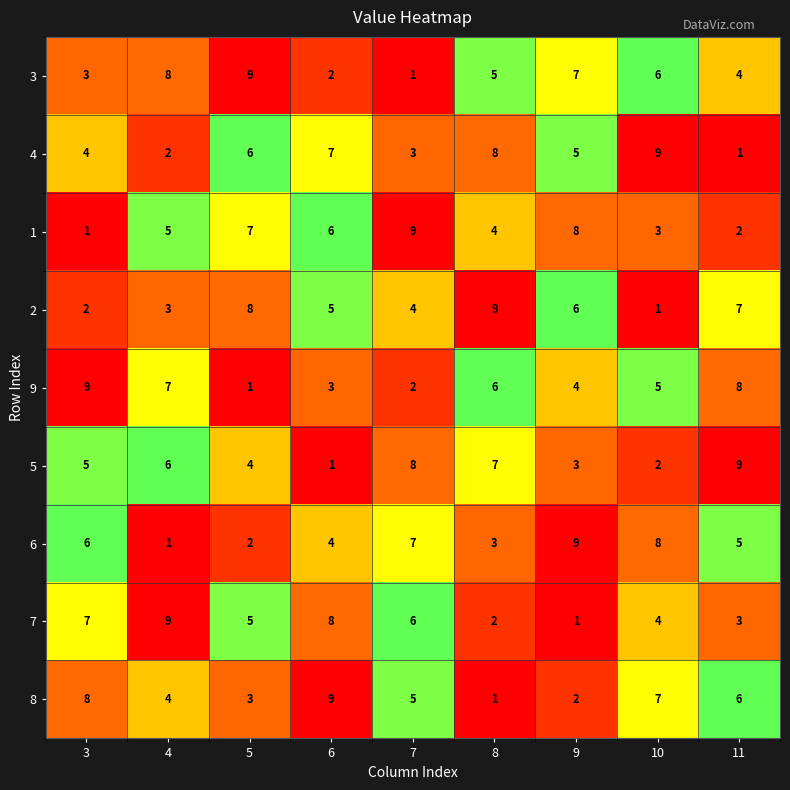

What is the sum of all 4 values?

45